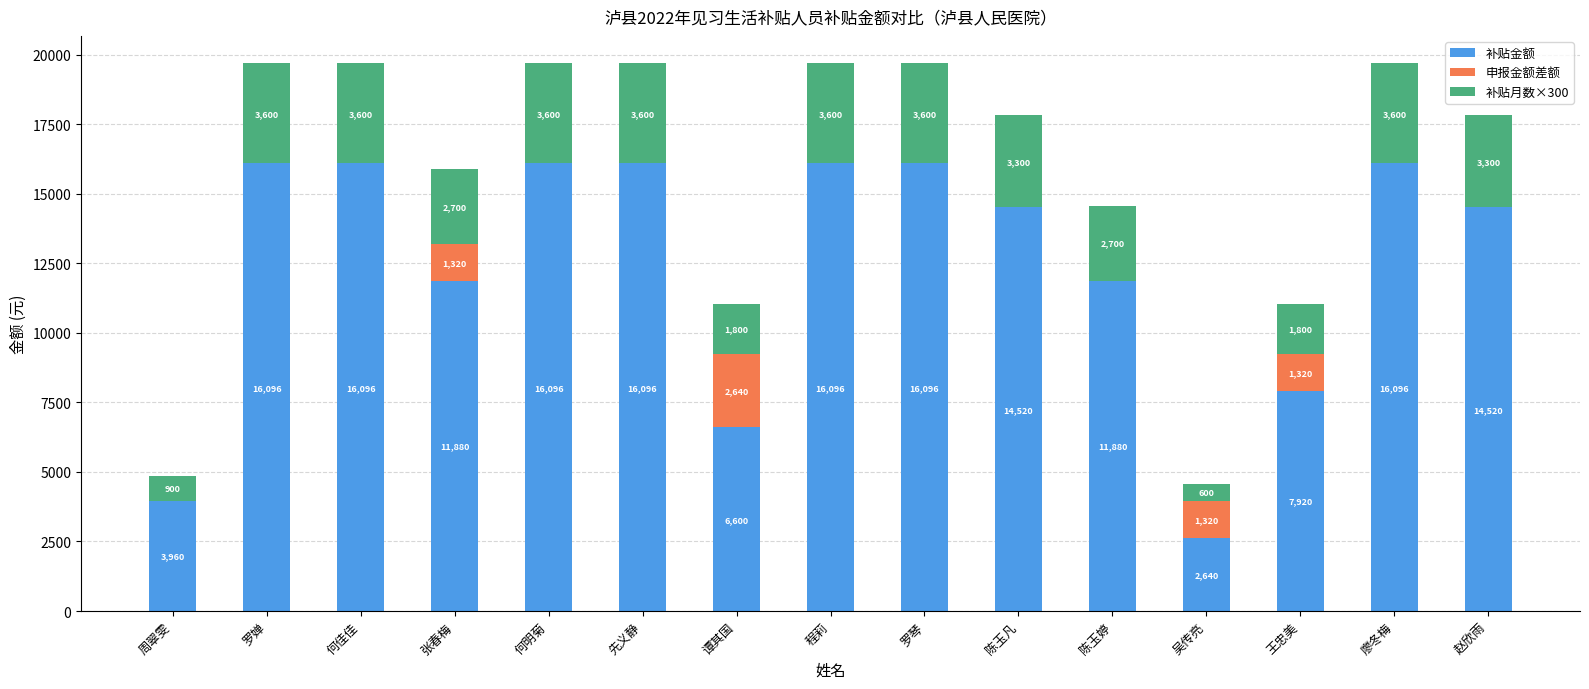

What is the total value across all series at 罗琴?

19696